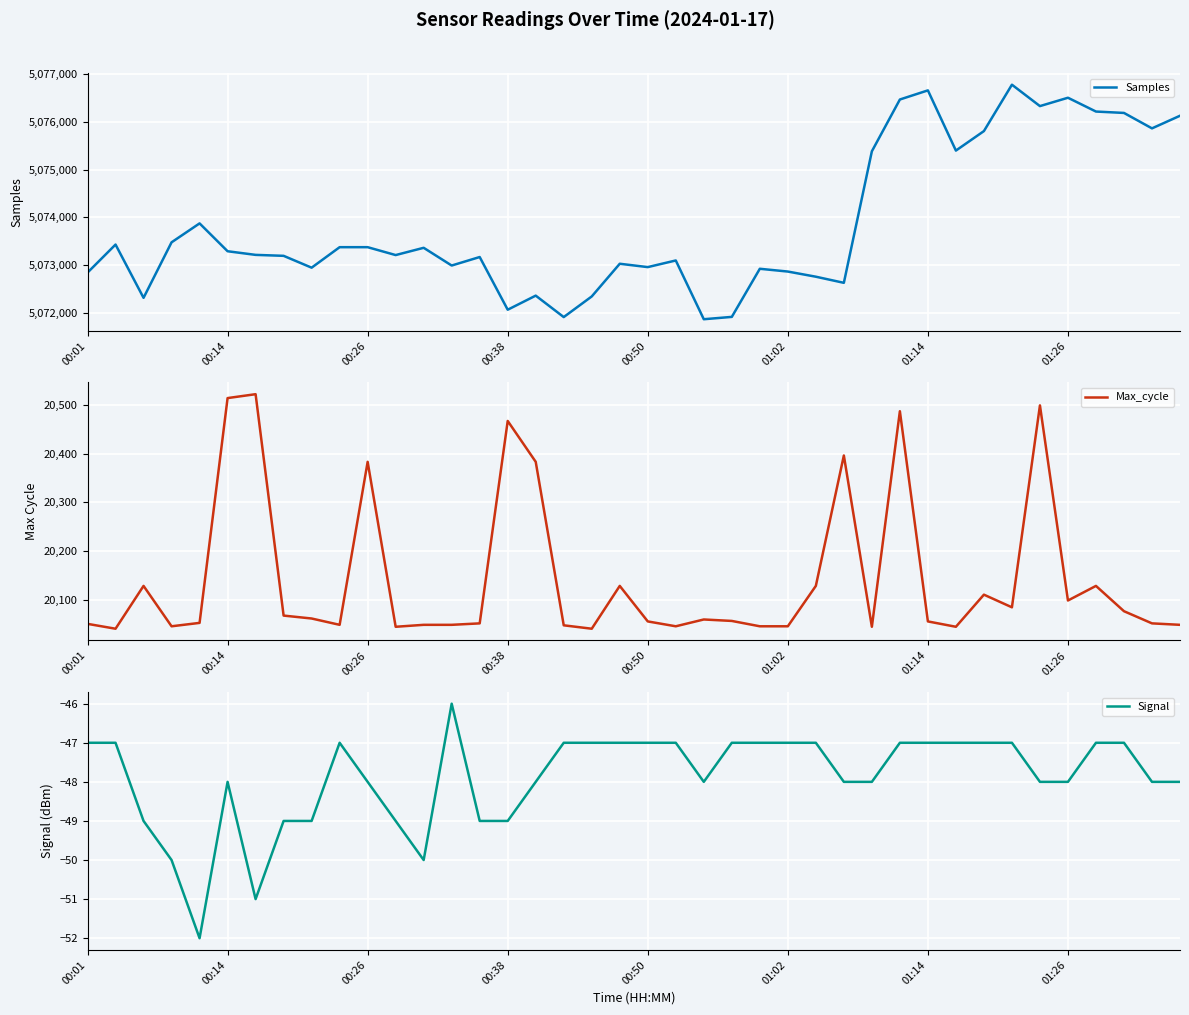

Is it true that Max_cycle equals 20055 at 01:14?

True